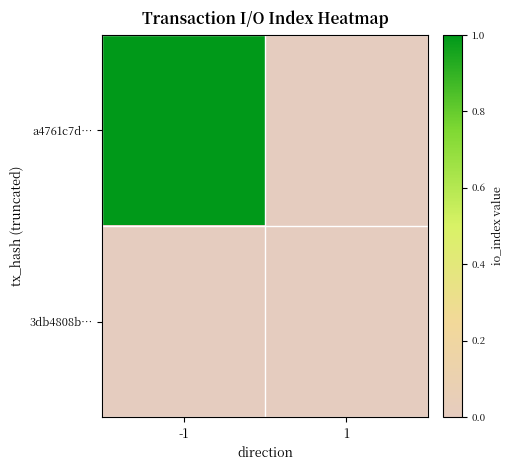

Rank the series at 1 from lowest to highest value.

a4761c7d…, 3db4808b…